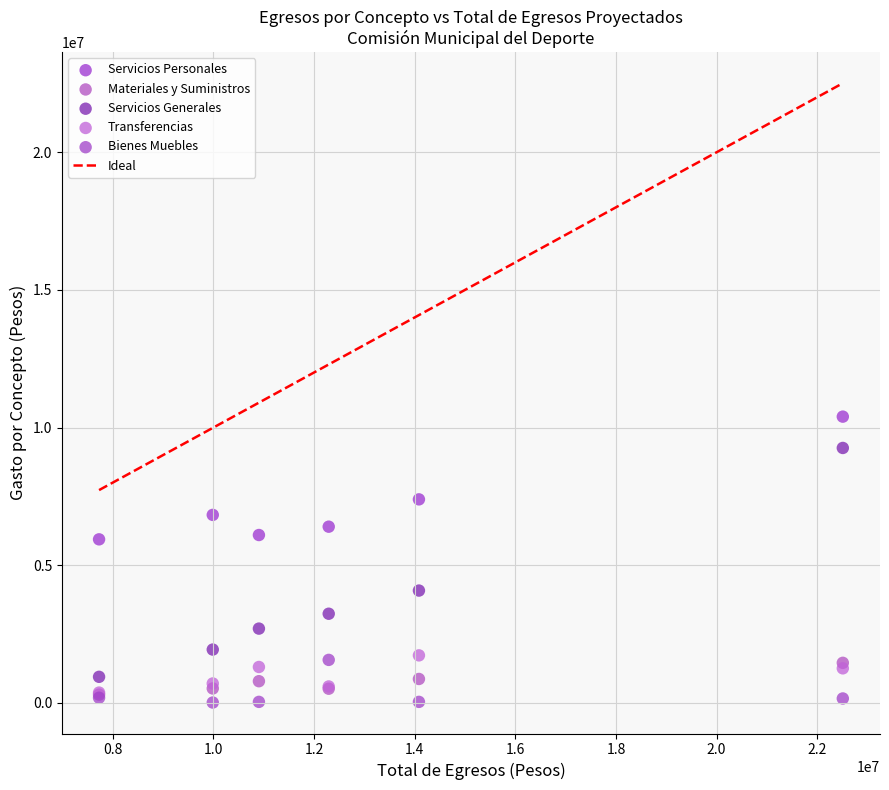

In the Servicios Personales series, what Y value is closest to 8166072?

7389462.9